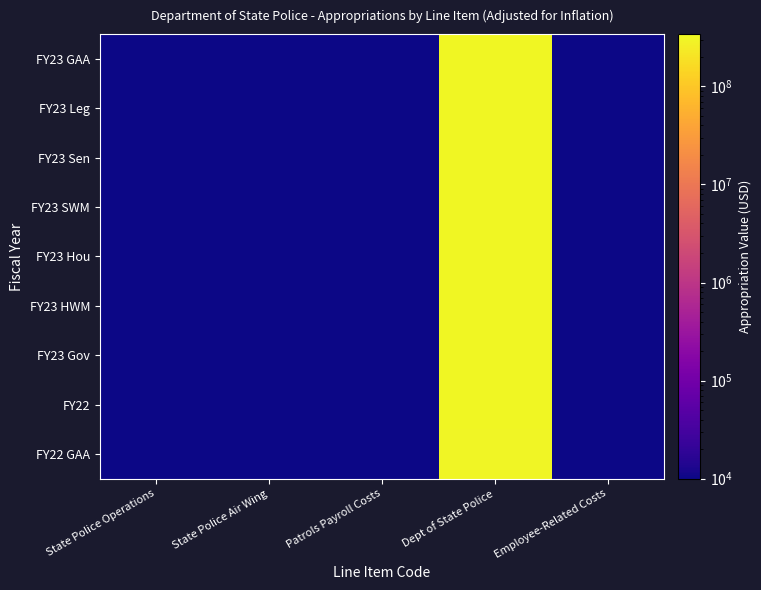

Which category has the lowest value across all series?

State Police Operations